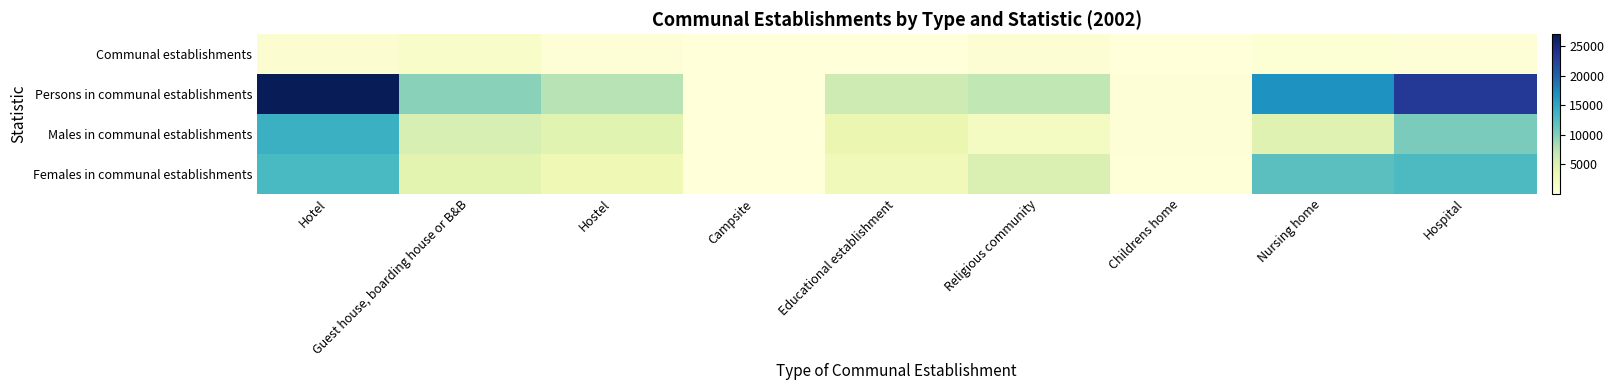

Which series has the widest spread of values?

Persons in communal establishments